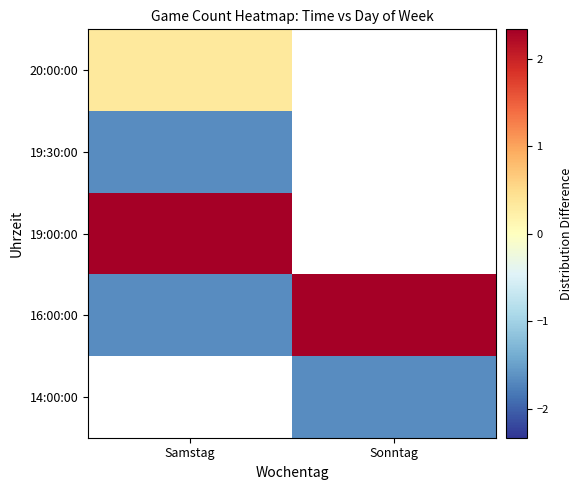

Rank the series by their maximum value, from lowest to highest.

19:30:00, 14:00:00, 20:00:00, 16:00:00, 19:00:00